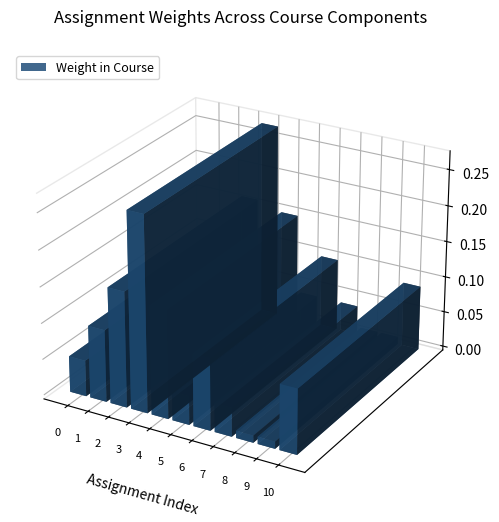

Reading left to right, transcribe all the data shown in this chart.

Team Building Exercises 1 & 2=0.1	David Nazarian College Options Infomercial=0.1	Case Analysis (Oral Presentation)=0.2	Case Analysis (Content Grade)=0.3	Case Analysis (Writing Grade)=0.1	Challenge Team=0.0	In-Class Writing Assignment=0.1	Evaluation of Team Members=0.0	Handshake Assignment=0.0	VMock=0.0	Class Contributions and Professionalism=0.1